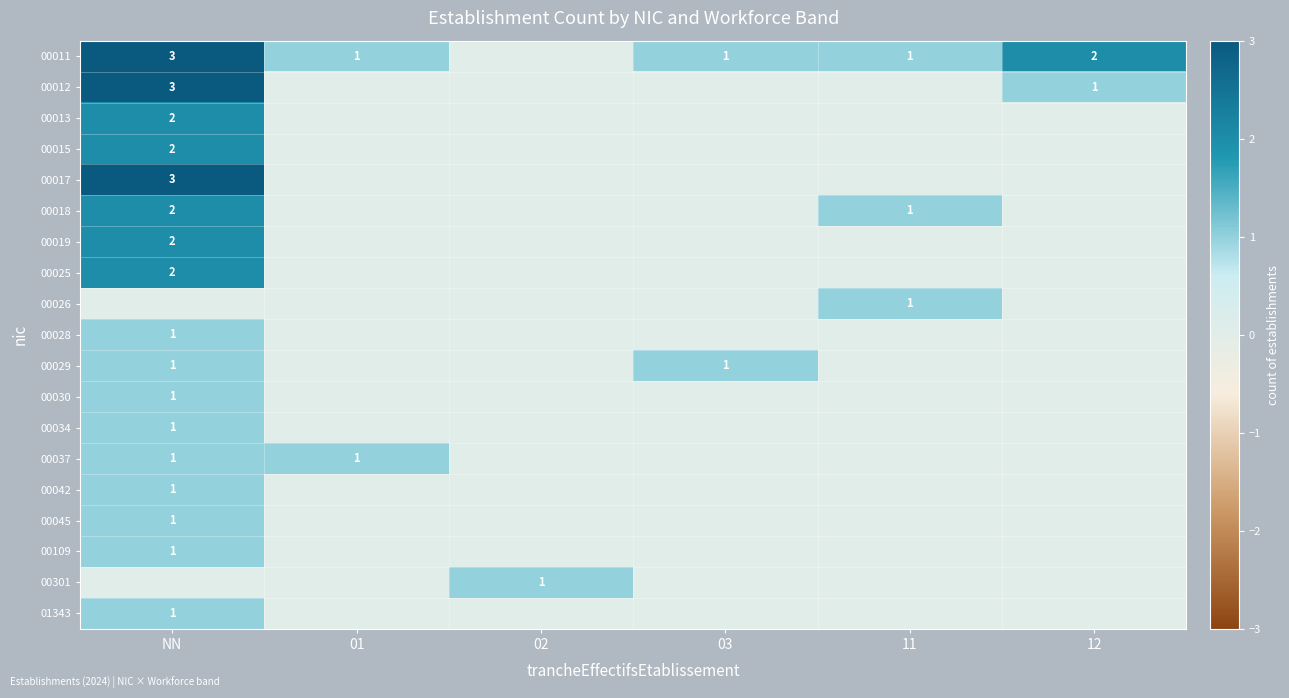

The 00037 series shows 1 at NN. True or false?

True